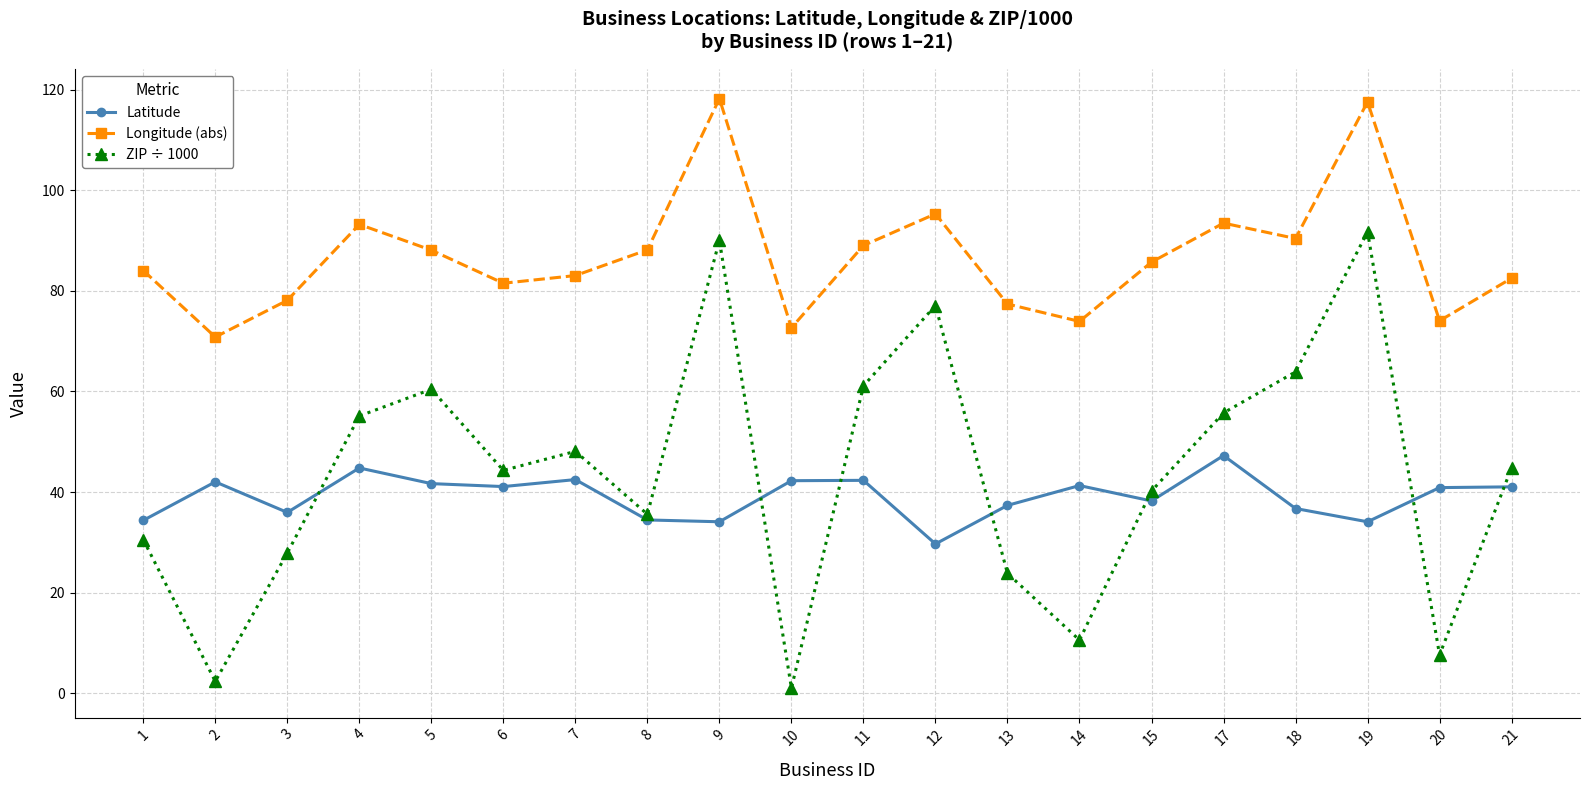

What is the value of the Longitude (abs) point at the 12th from the left?

95.3